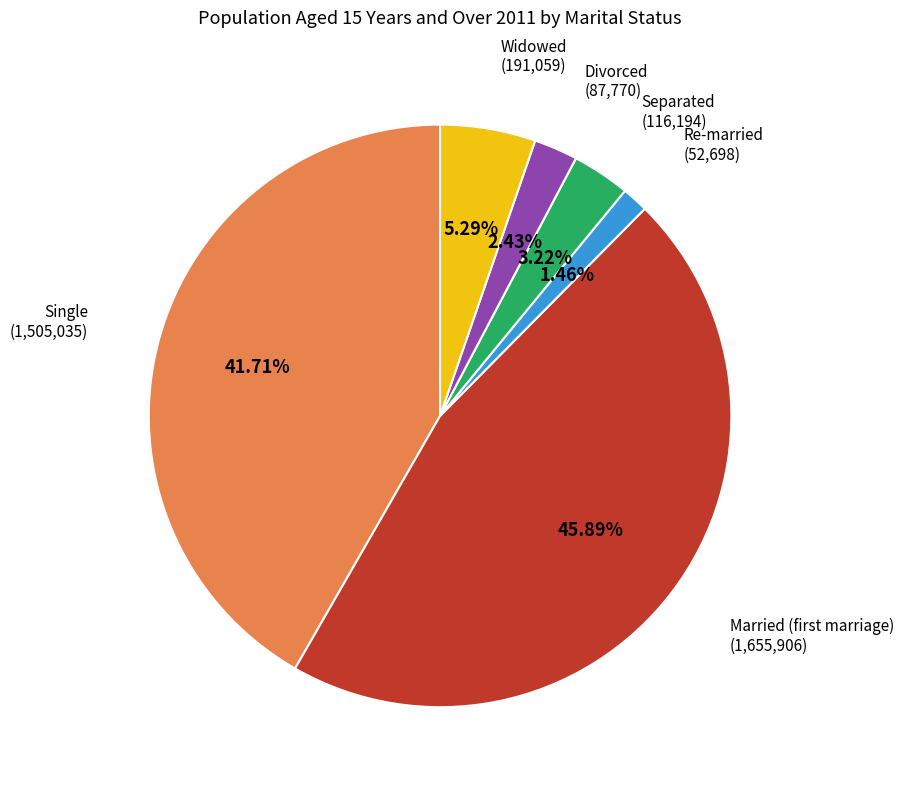

The Single slice represents 42% of the pie. True or false?

True